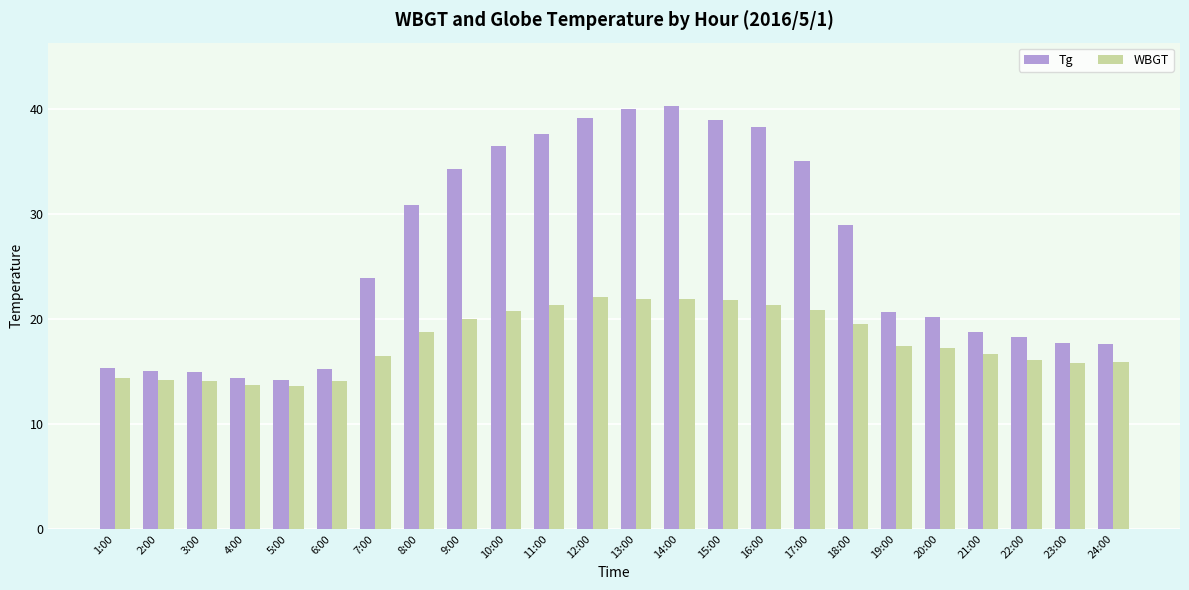

What is the minimum value for Tg?

14.2